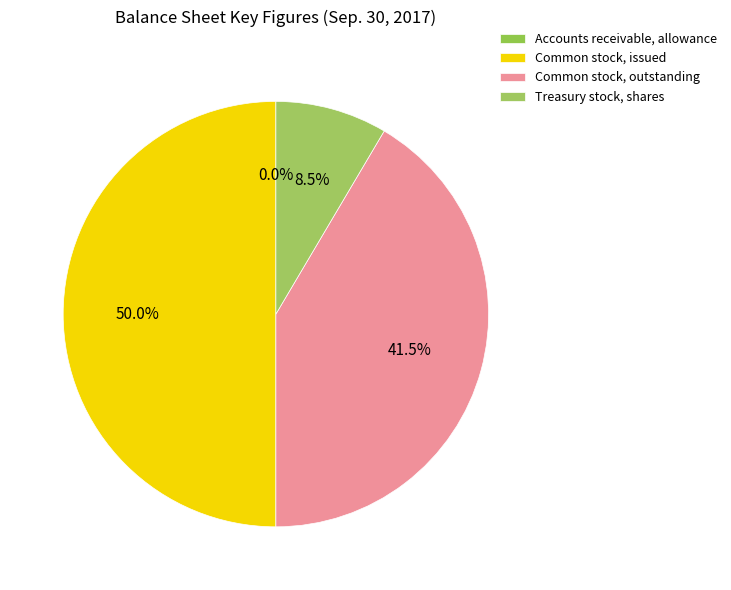

Combined, do Common stock, outstanding and Treasury stock, shares account for over 50%?

No